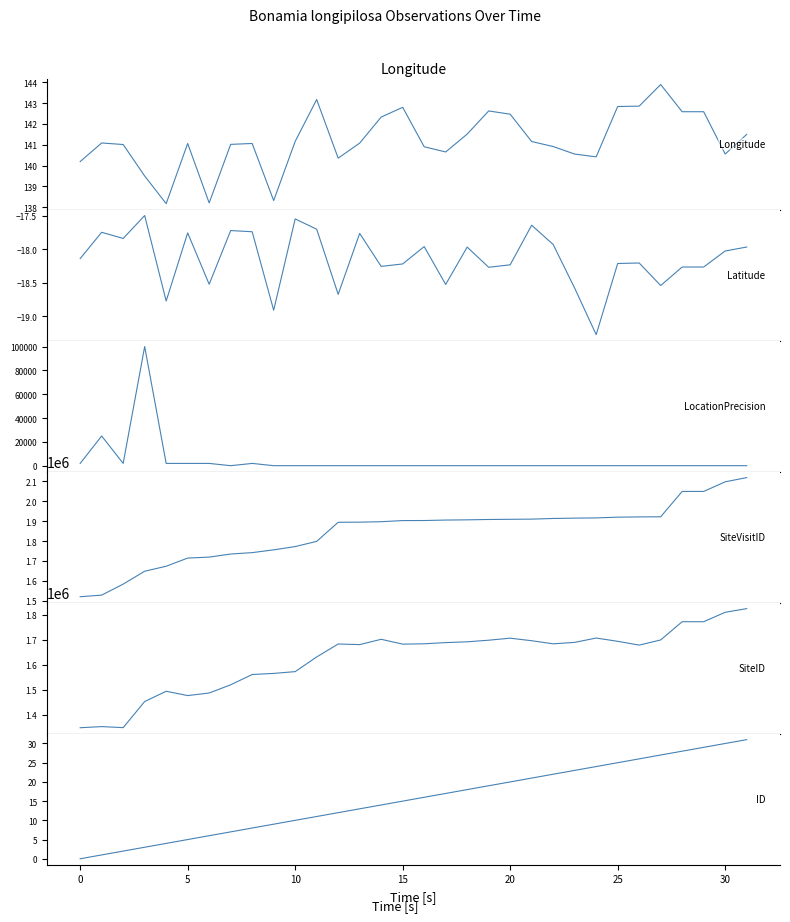

True or false: SiteID and Longitude intersect in this chart.

False